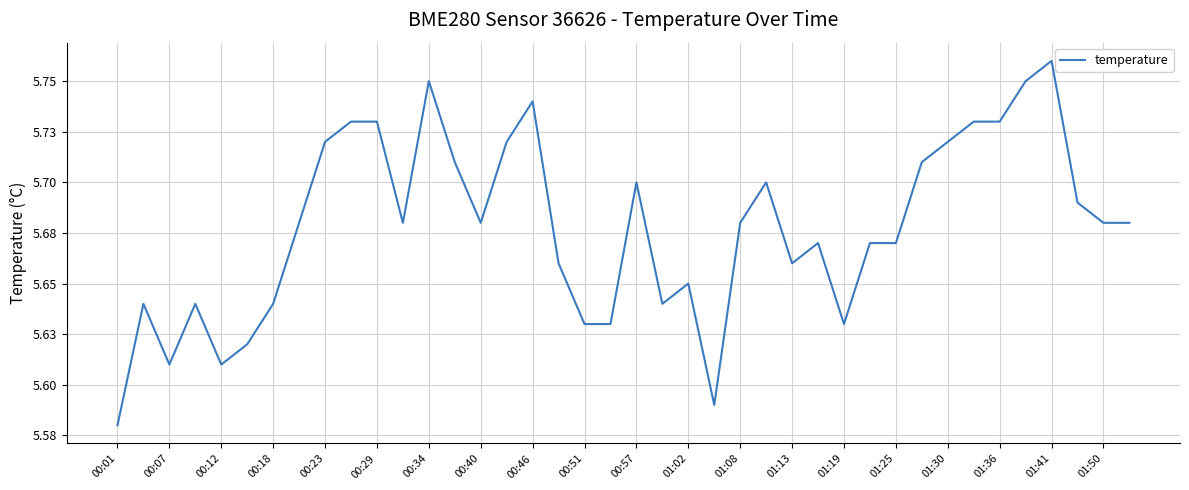

What is the difference between the maximum and minimum values?

0.2